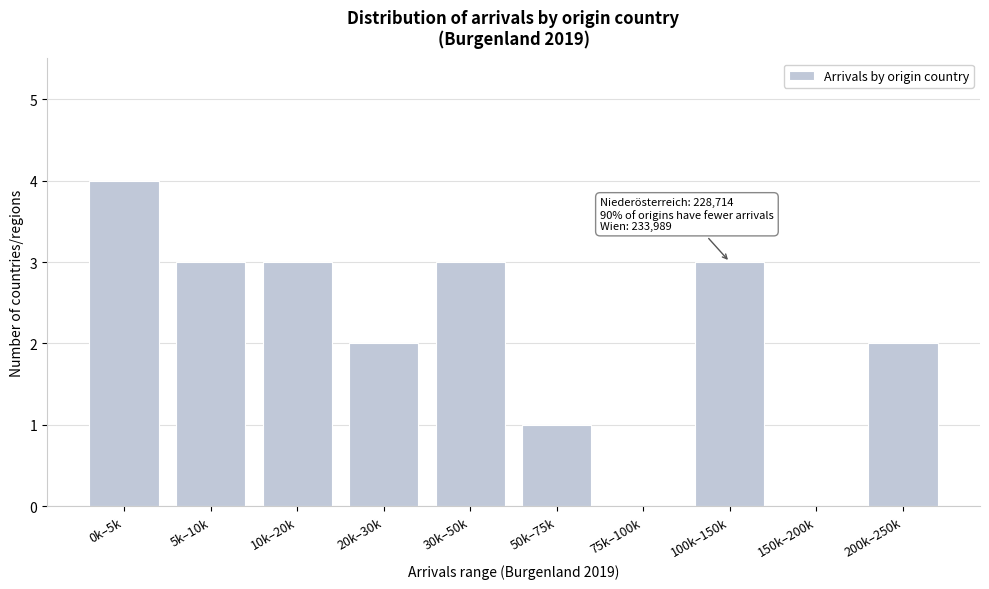

Reading left to right, extract all data points from this chart.

0k–5k=4	5k–10k=3	10k–20k=3	20k–30k=2	30k–50k=3	50k–75k=1	75k–100k=0	100k–150k=3	150k–200k=0	200k–250k=2